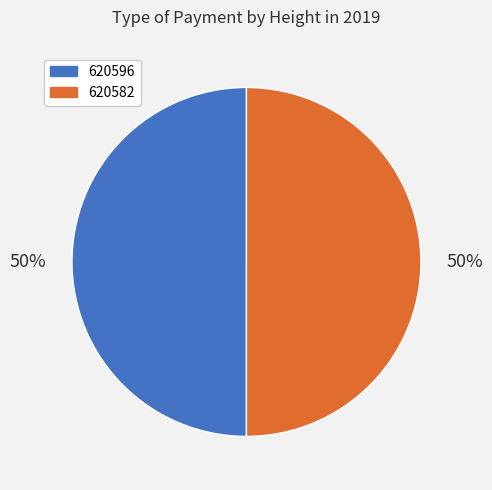

Approximately how many times larger is the value at 620582 compared to 620596?

1.0